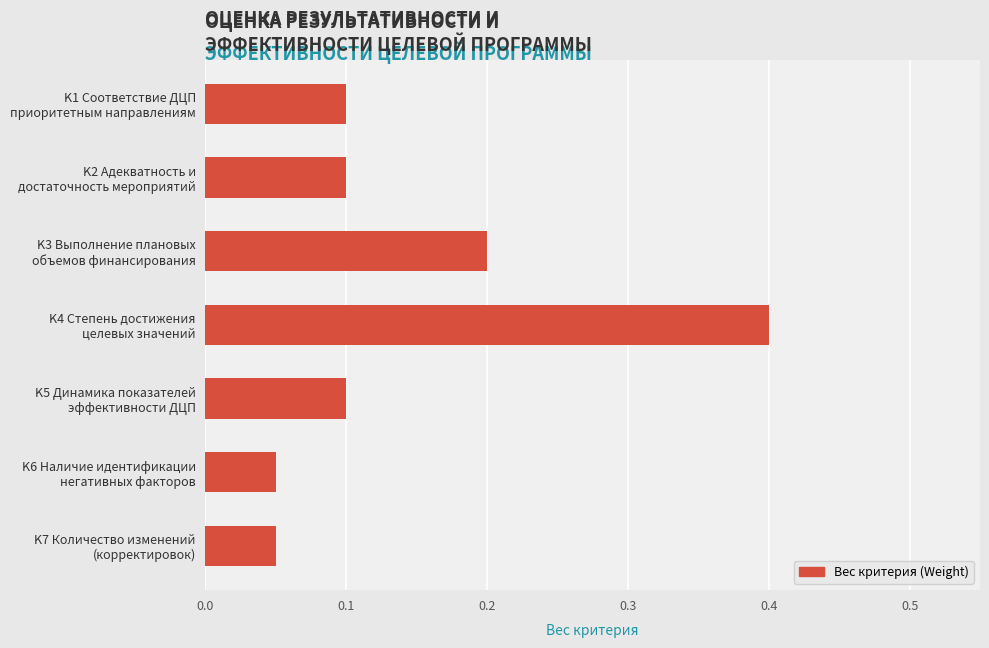

What is the sum of all values?

1.0